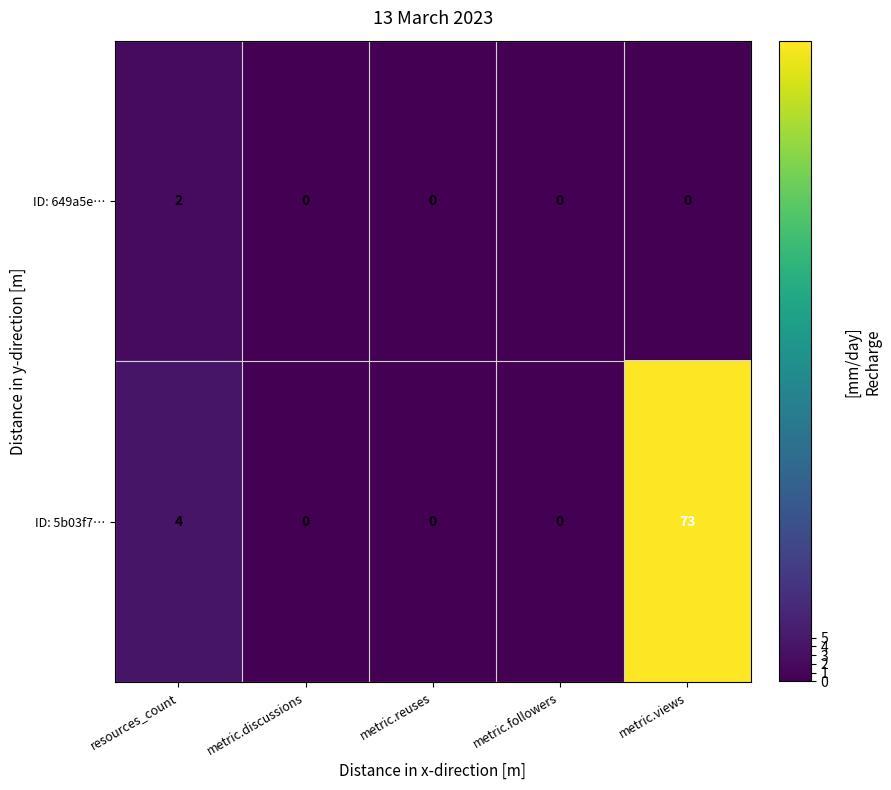

How many ID: 649a5e… values are between 0 and 1?

4